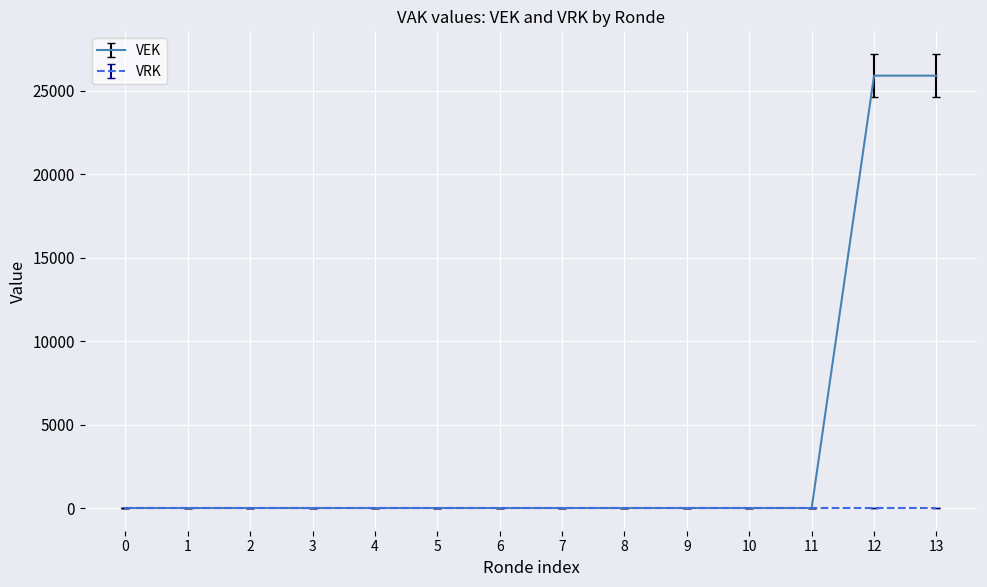

The value of VEK at 0 is 0. True or false?

True